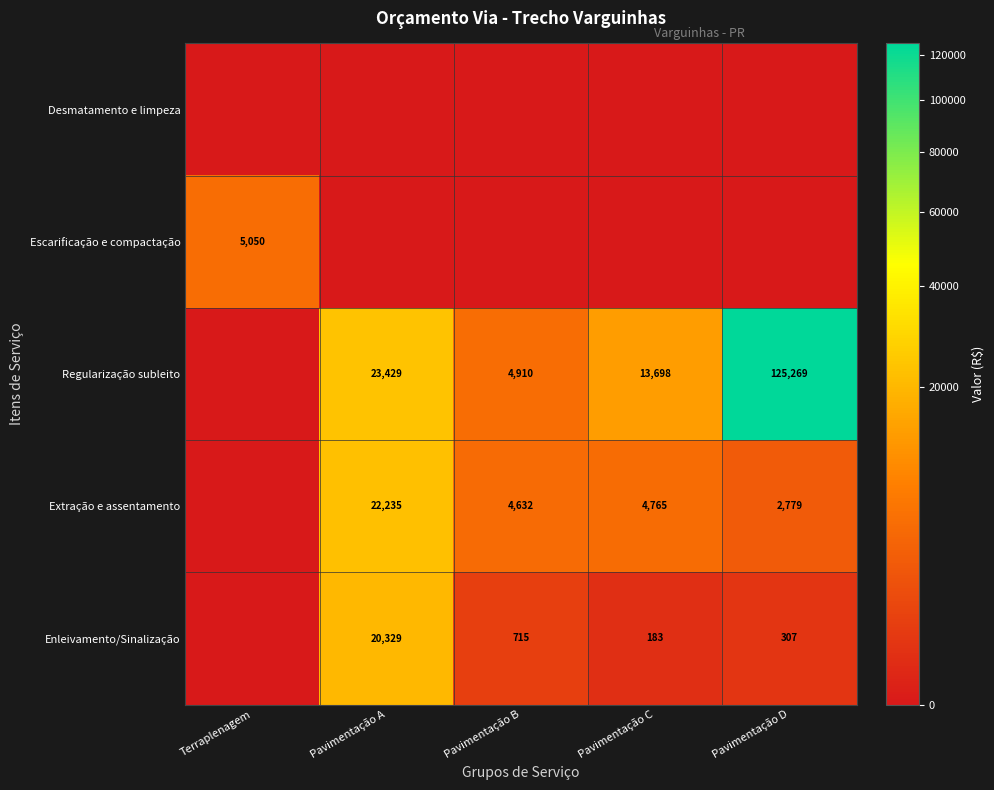

Is the value of Extração e assentamento at Pavimentação B greater than the value of Escarificação e compactação at Terraplenagem?

No